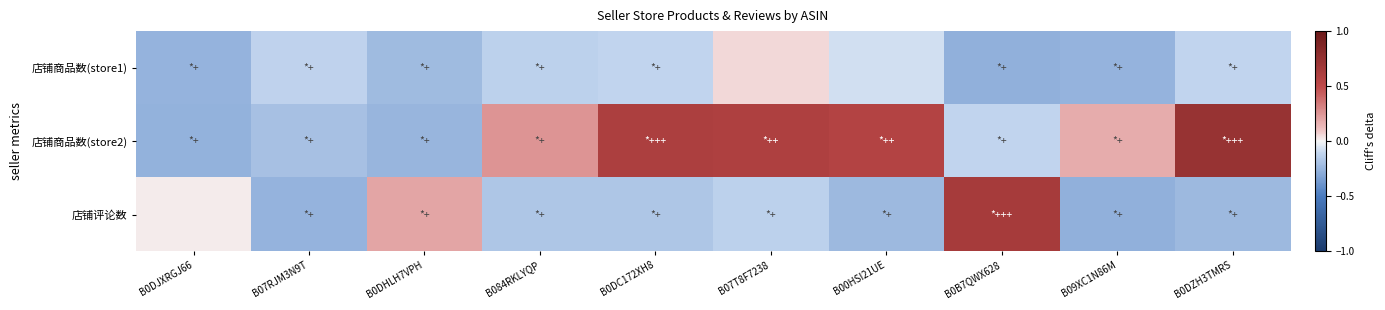

At which category is the sum across all series the highest?

B07T8F7238